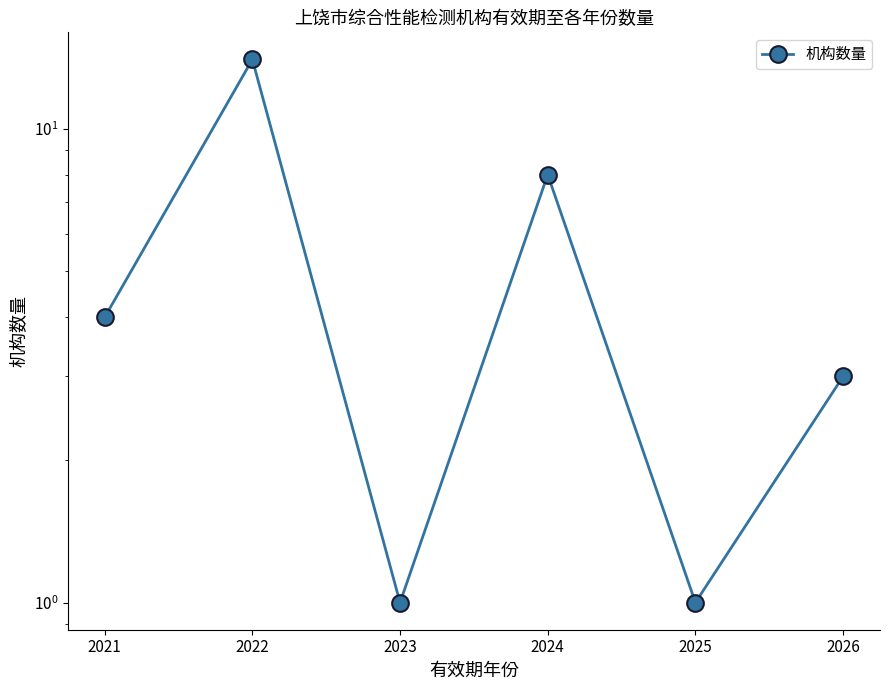

How many interior local valleys (lower than both neighbors) does the data have?

2